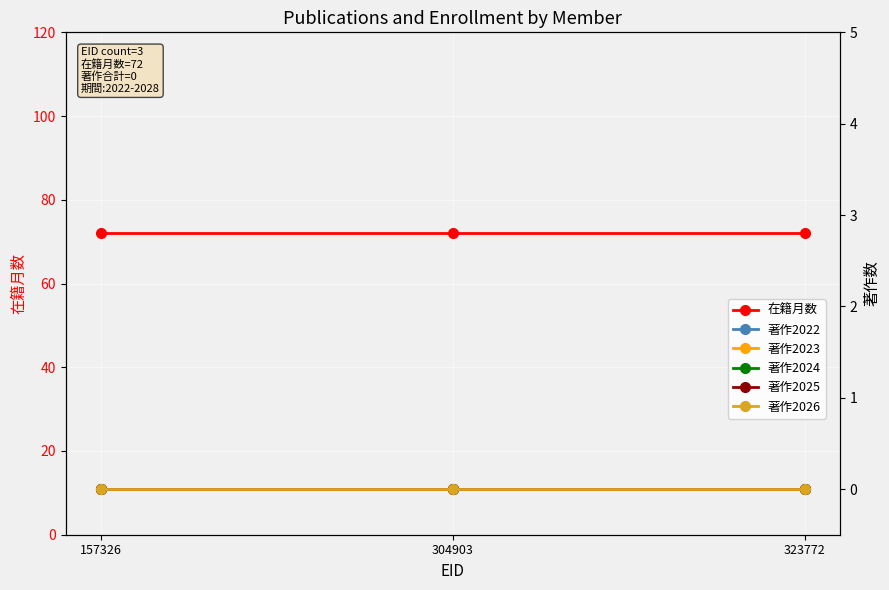

Which series has the largest total across all categories?

在籍月数